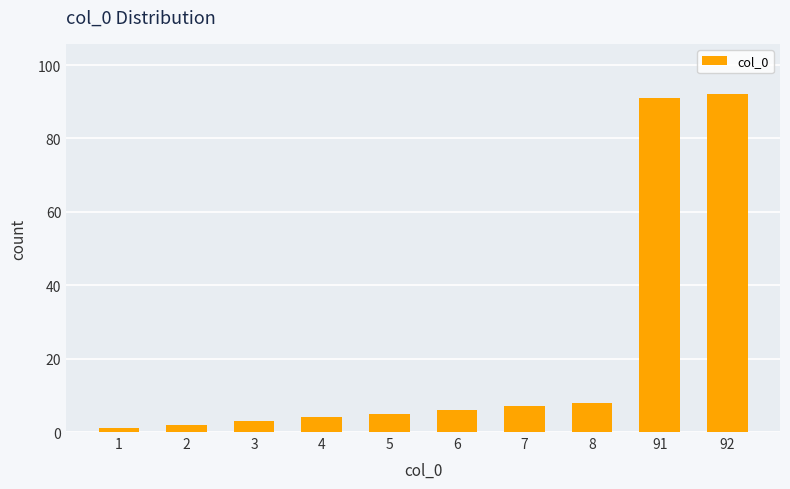

How many data points are less than 6?

5